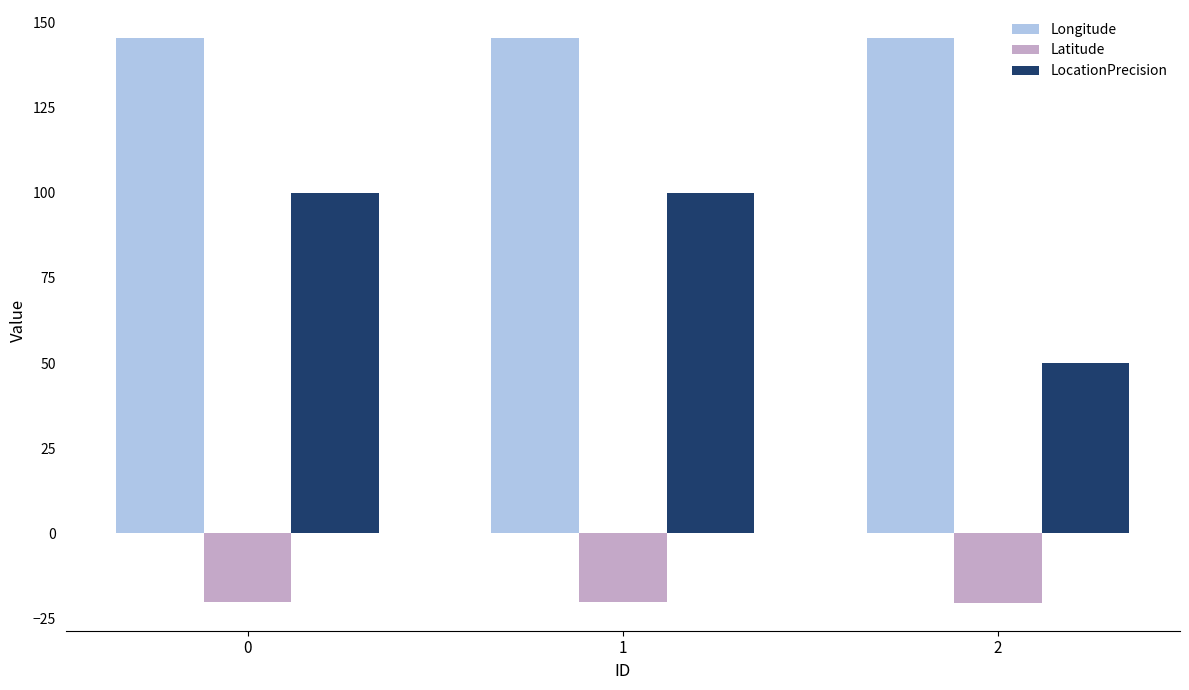

Is it true that Latitude equals -20.3 at 0?

True